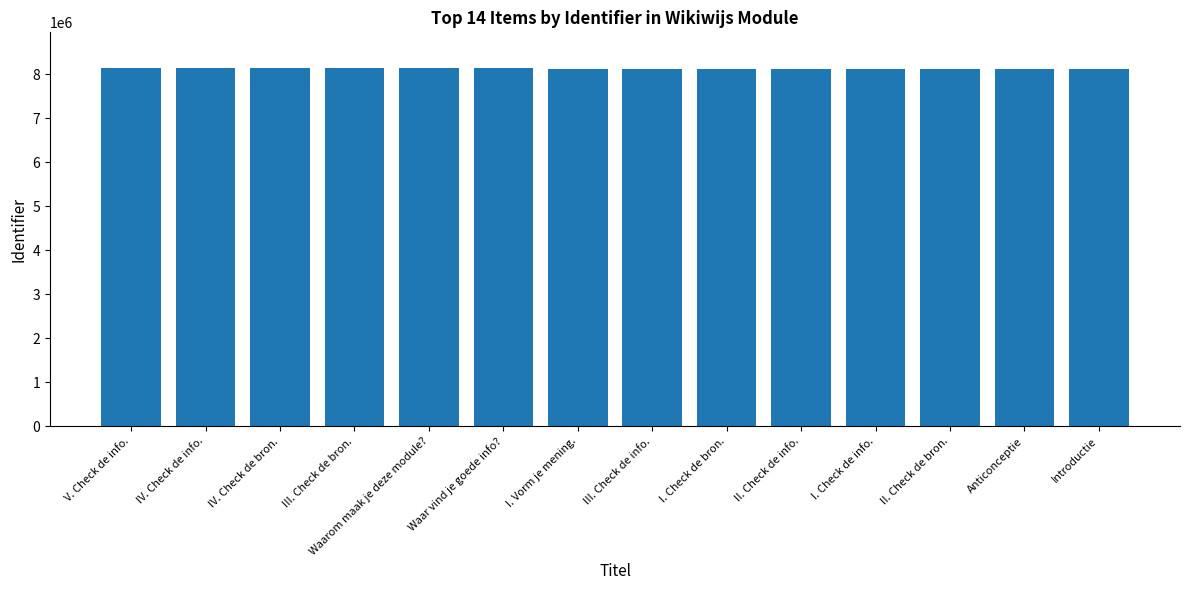

Approximately how many times larger is the value at V. Check de info. compared to I. Check de bron.?

1.0